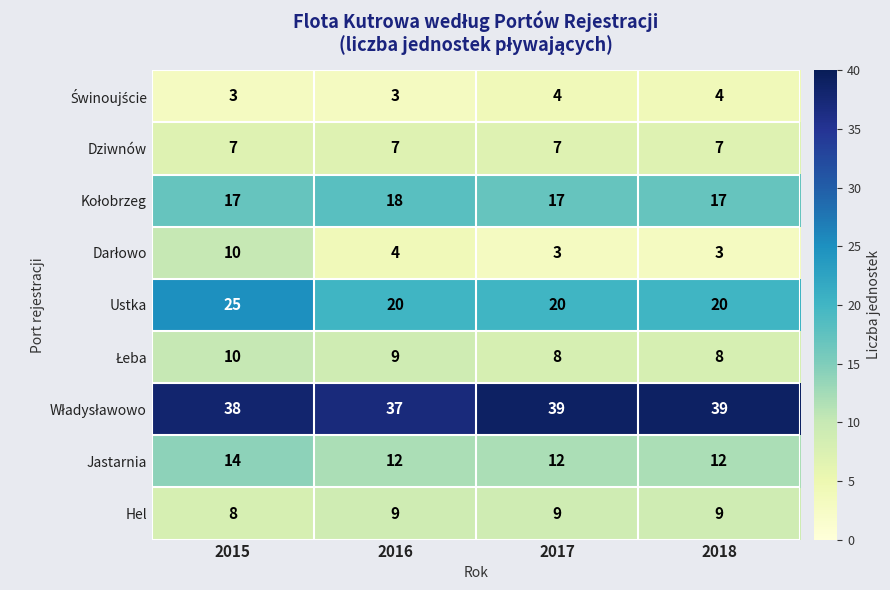

What is the maximum value shown in the chart?

39